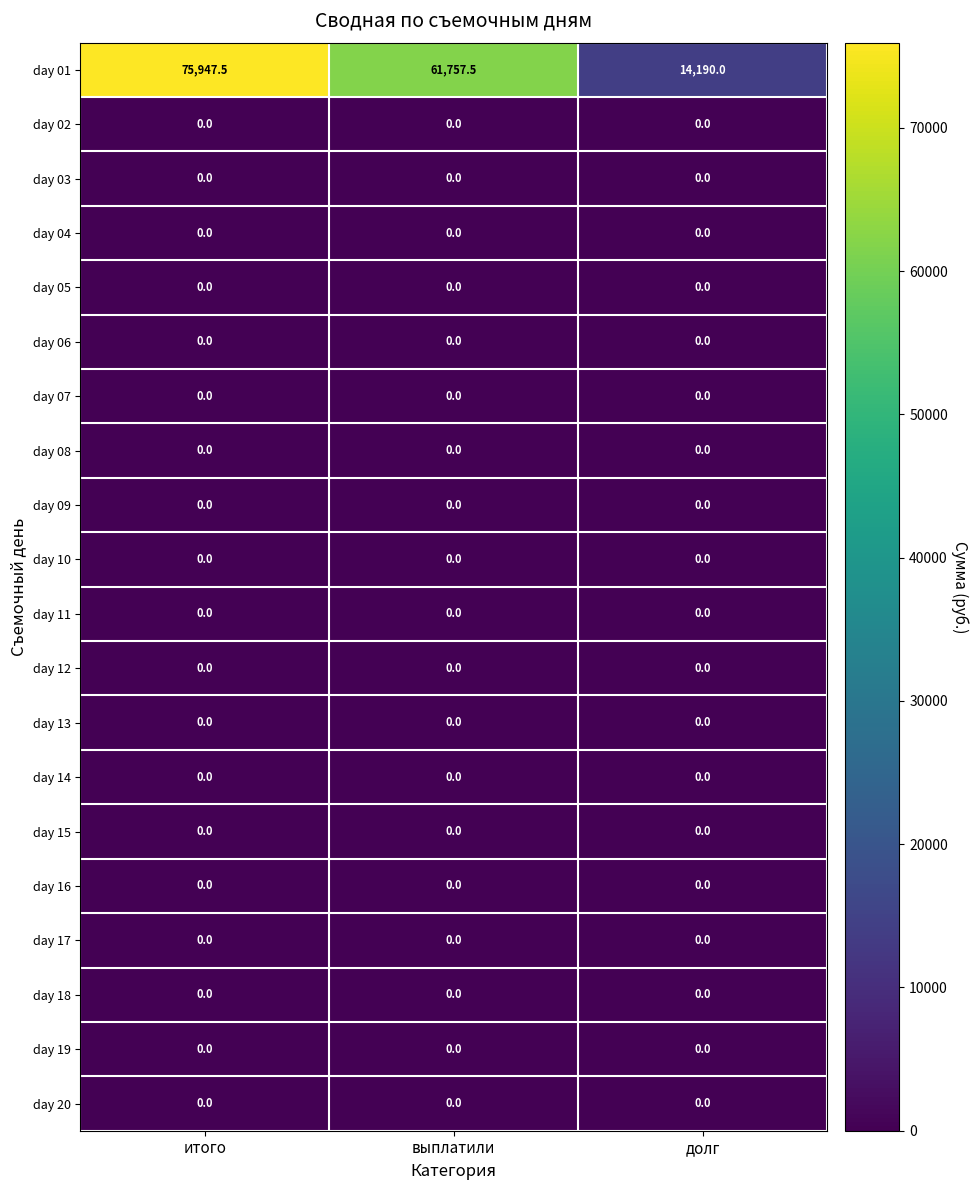

At which category is the sum across all series the highest?

итого